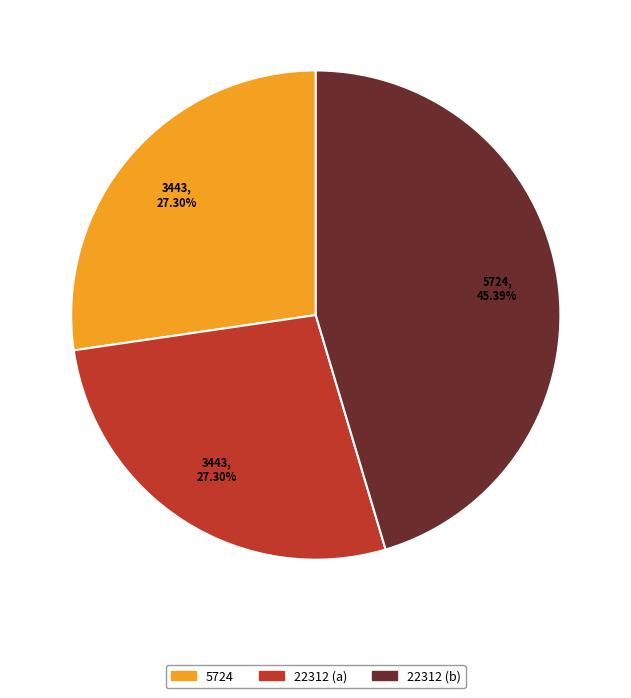

Is the sum of 22312 (a) and 5724 greater than half?

Yes